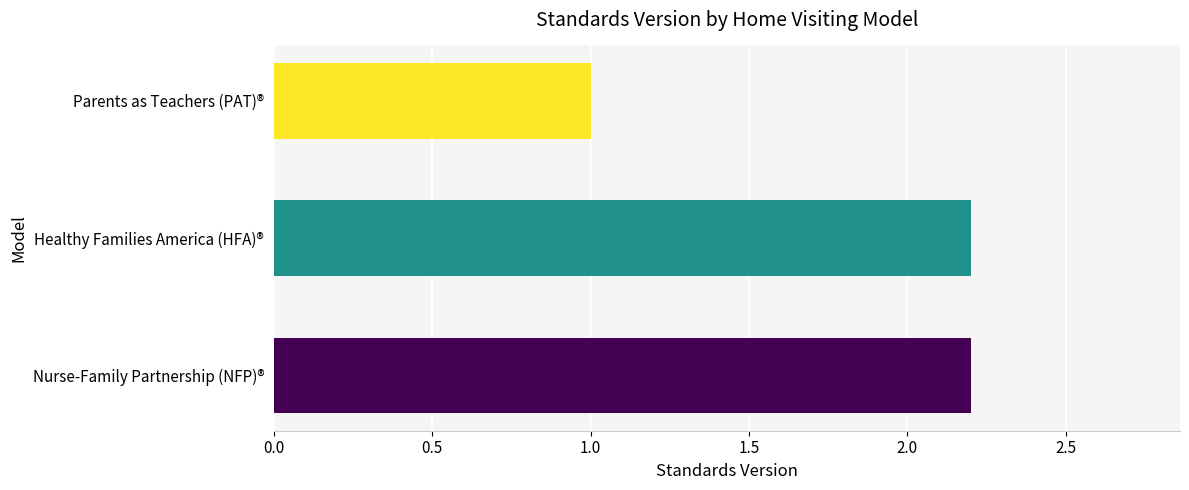

Does the chart contain stacked bars?

No